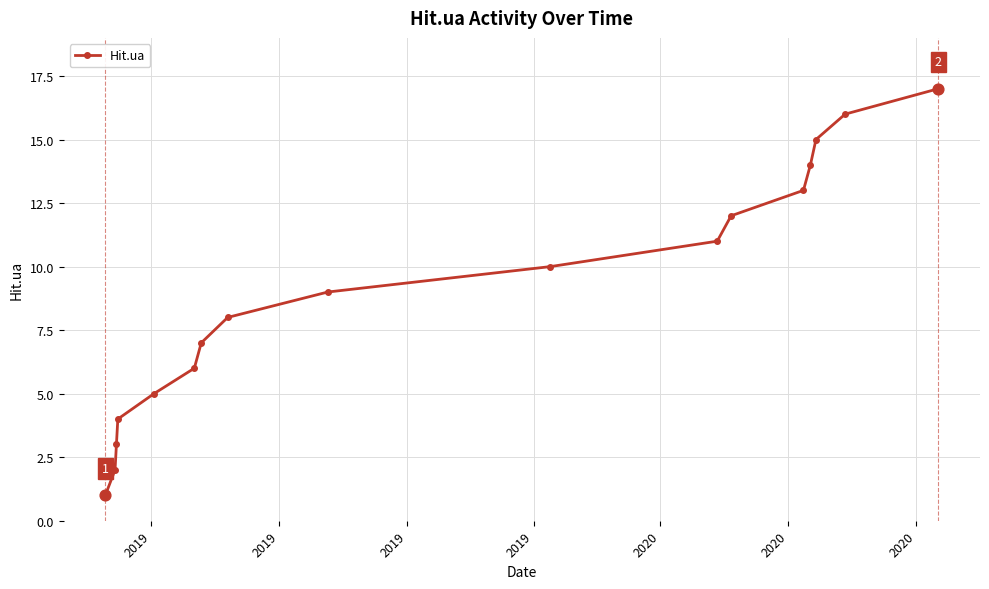

True or false: the data has more than 2 interior local peaks.

False